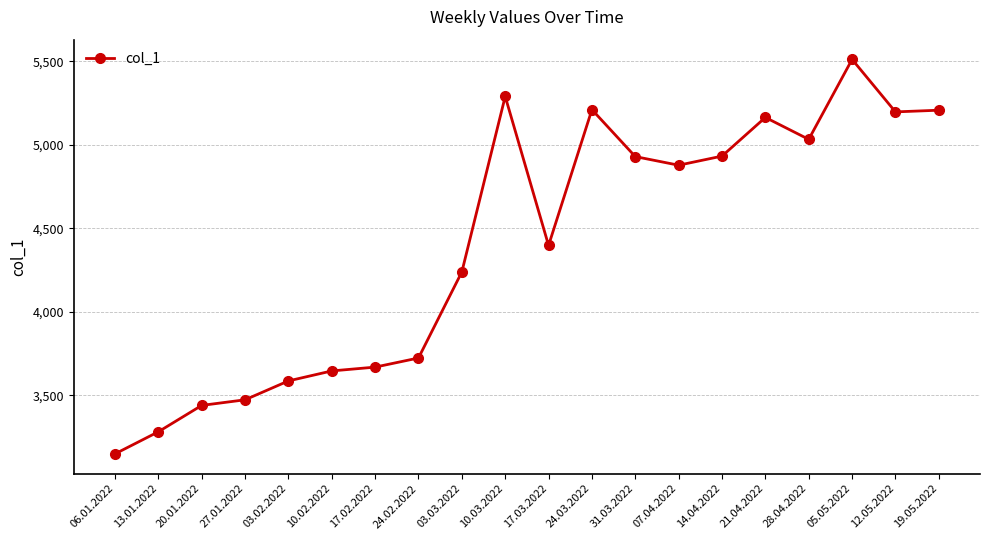

Approximately how many times larger is the value at 28.04.2022 compared to 31.03.2022?

1.0